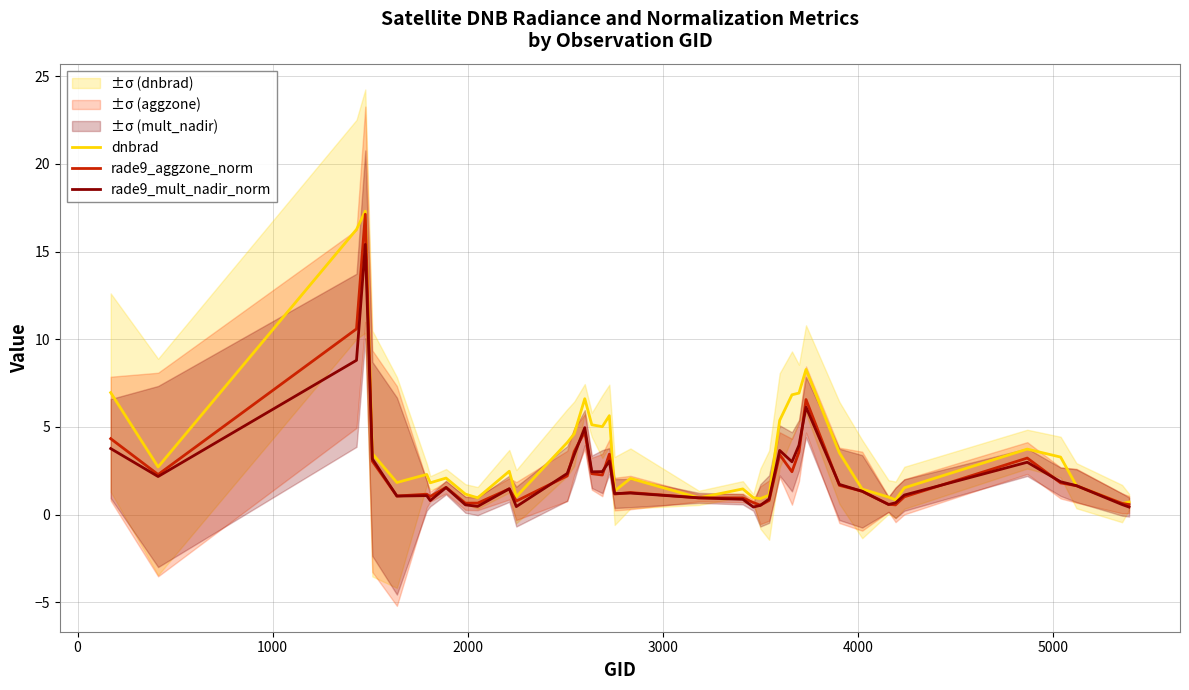

What is the value of the rade9_mult_nadir_norm point at the 22nd from the left?

1.0